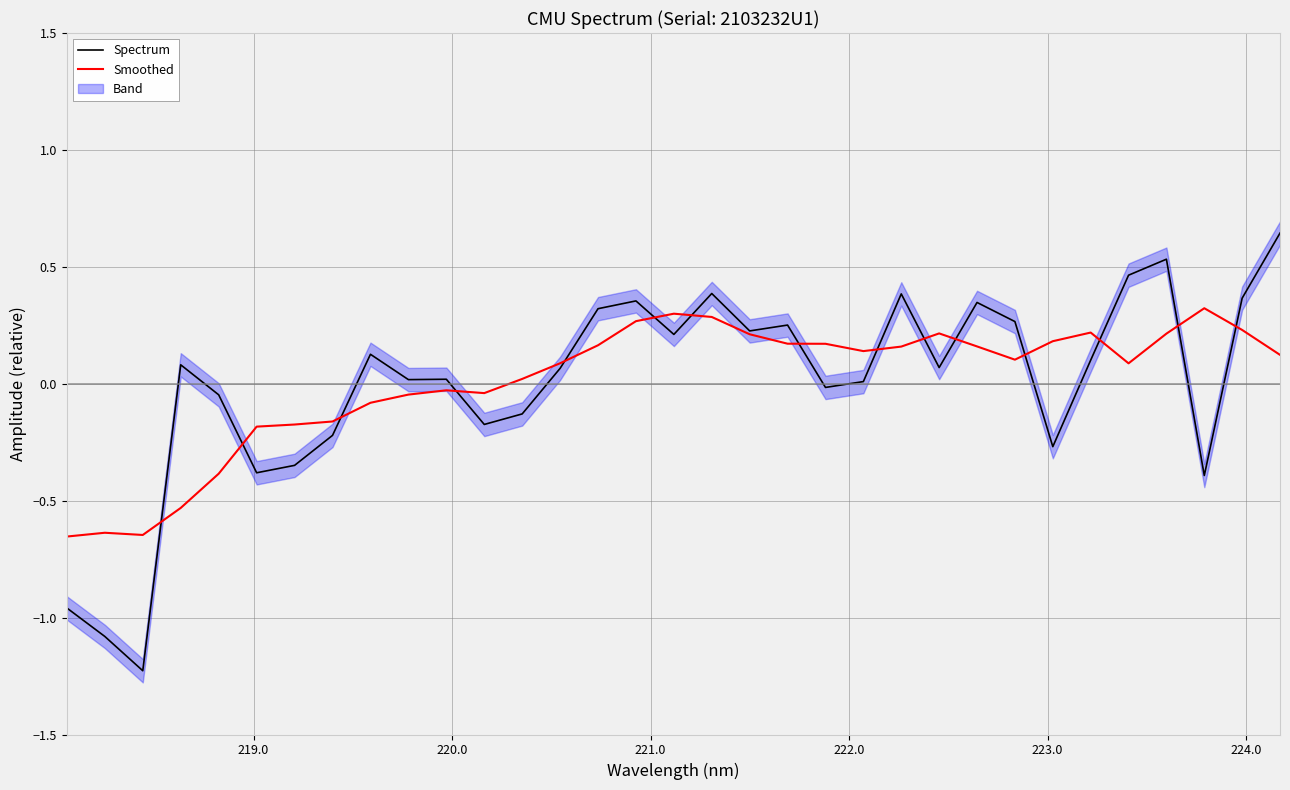

Which series has the largest range (max minus min)?

Spectrum